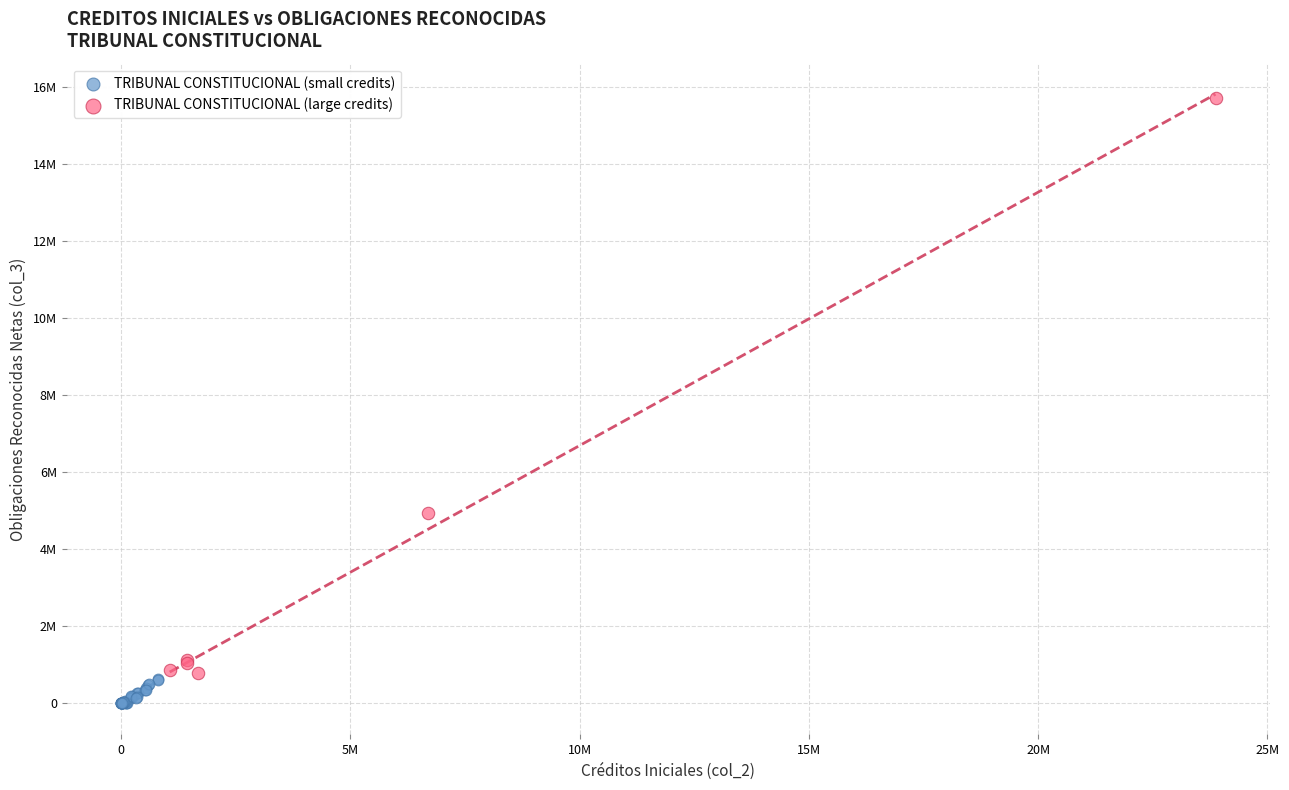

Which series reaches the maximum Y coordinate?

TRIBUNAL CONSTITUCIONAL (large credits)